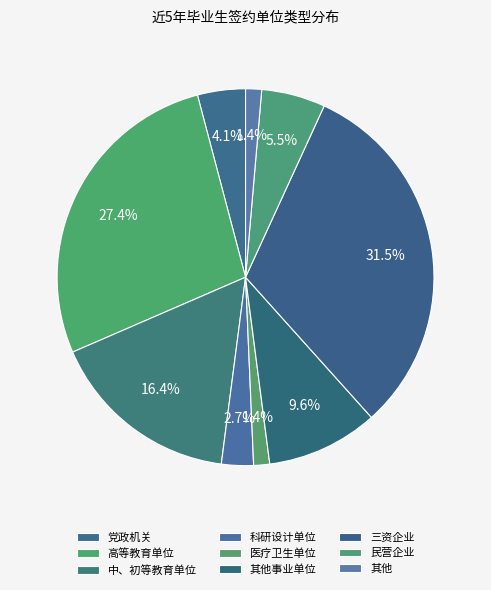

What percentage is NOT represented by 中、初等教育单位?

83.6%